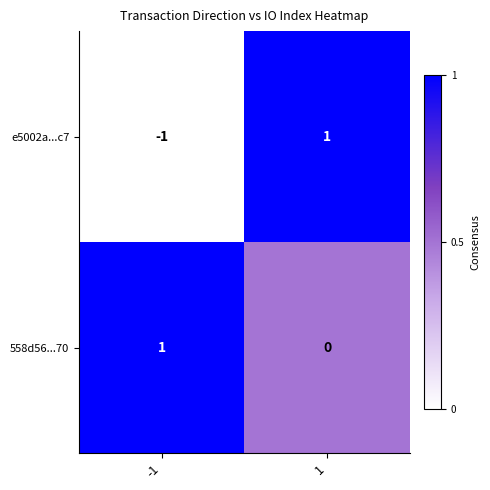

Rank the series at -1 from highest to lowest value.

558d56...70, e5002a...c7